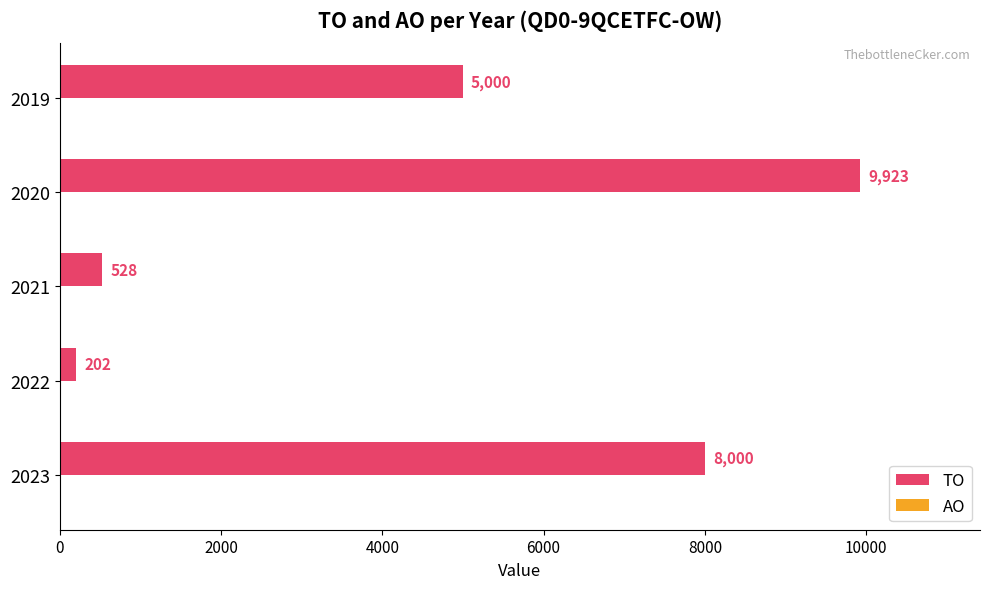

The value at 2019 is 7956. True or false?

False